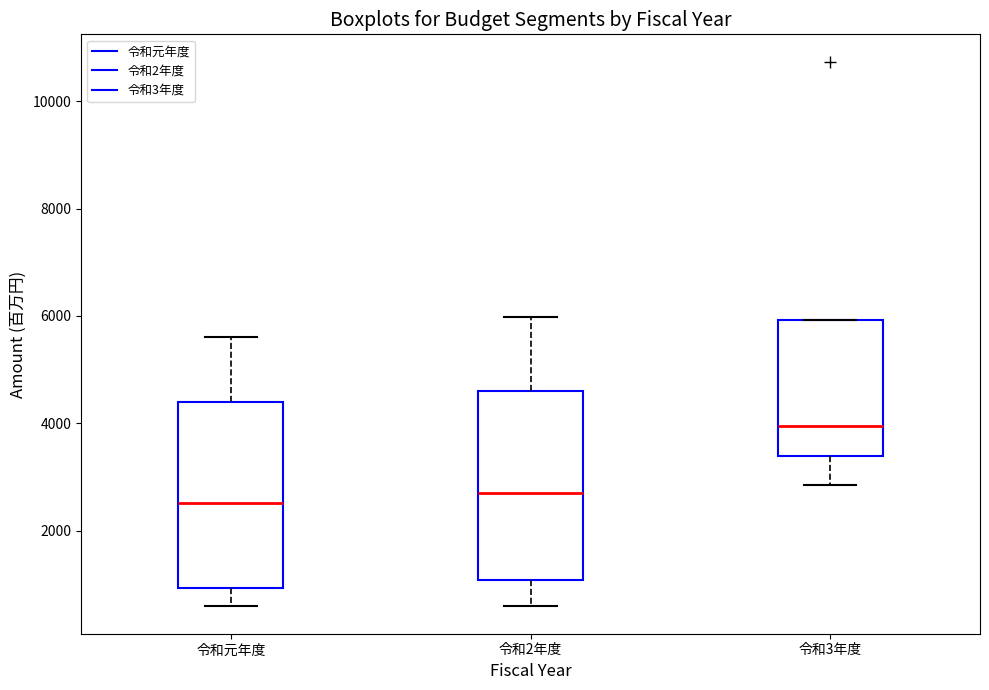

Reading left to right, transcribe this box plot: for each box, give where its median line is, the range the box spans, and where its two whiskers end, as read against the y-axis. The values are not printed on the chart, so give them approximately, as read against the axis.

令和元年度: median 2600, box 1000 to 4400, whiskers 600 to 5600
令和2年度: median 2600, box 1000 to 4600, whiskers 600 to 6000
令和3年度: median 4000, box 3400 to 6000, whiskers 2800 to 6000